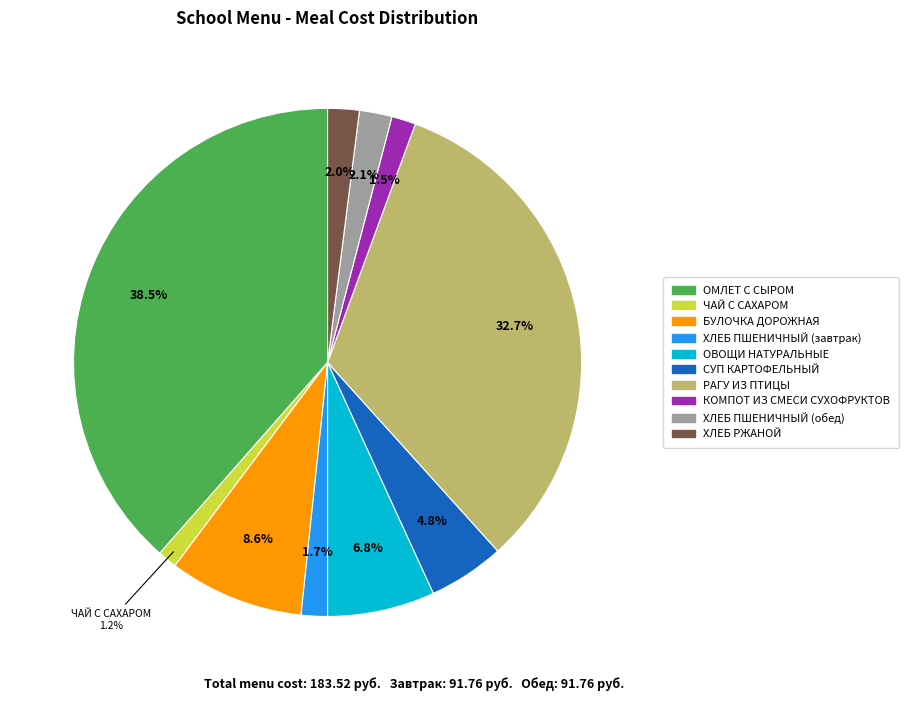

Which has a higher value, ХЛЕБ ПШЕНИЧНЫЙ (обед) or БУЛОЧКА ДОРОЖНАЯ?

БУЛОЧКА ДОРОЖНАЯ